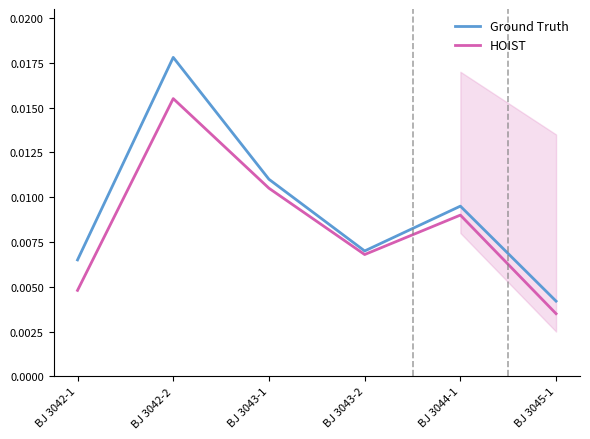

What are all the series names shown in the legend?

Ground Truth, HOIST